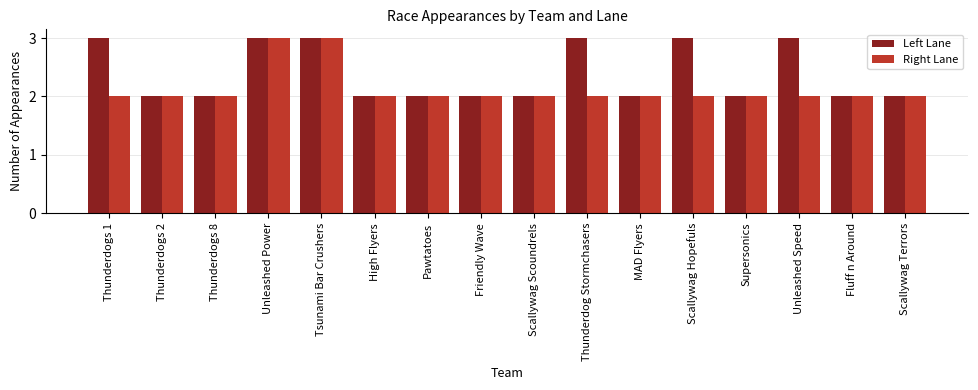

Count the number of categories in the chart.

16